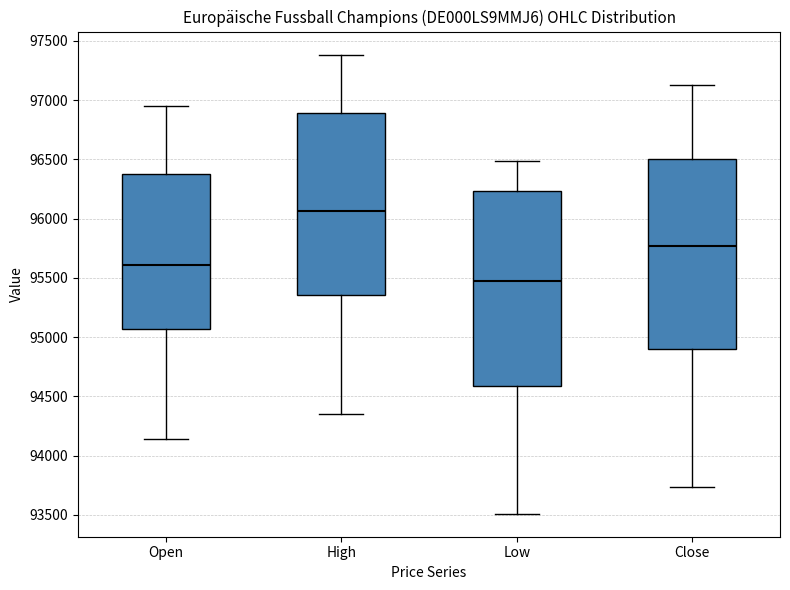

Which box's median line is the highest?

High